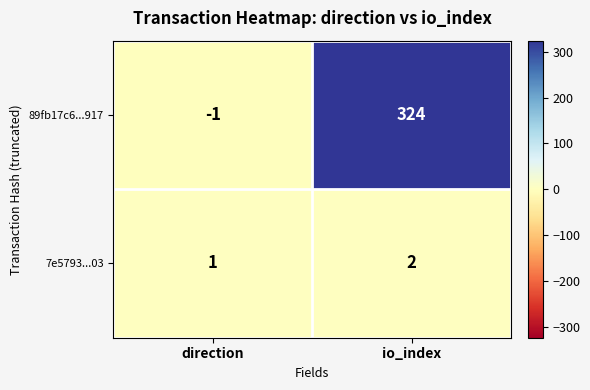

What is the highest value of the 89fb17c6...917 series?

324